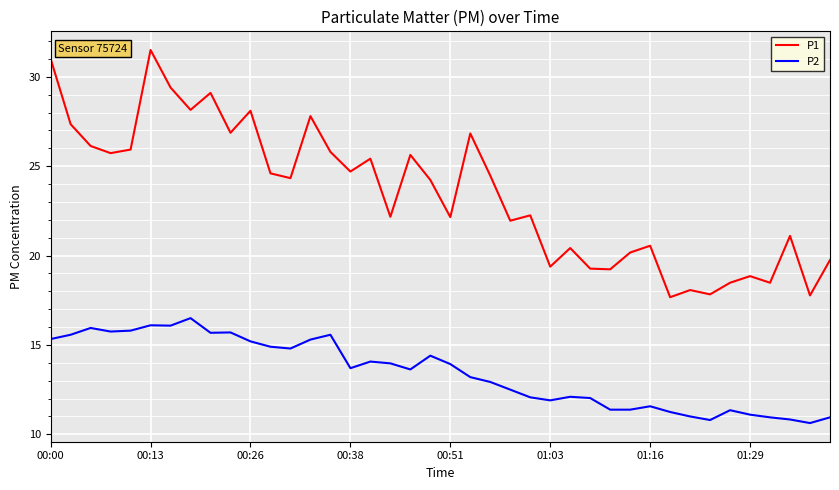

Which series has the largest total across all categories?

P1